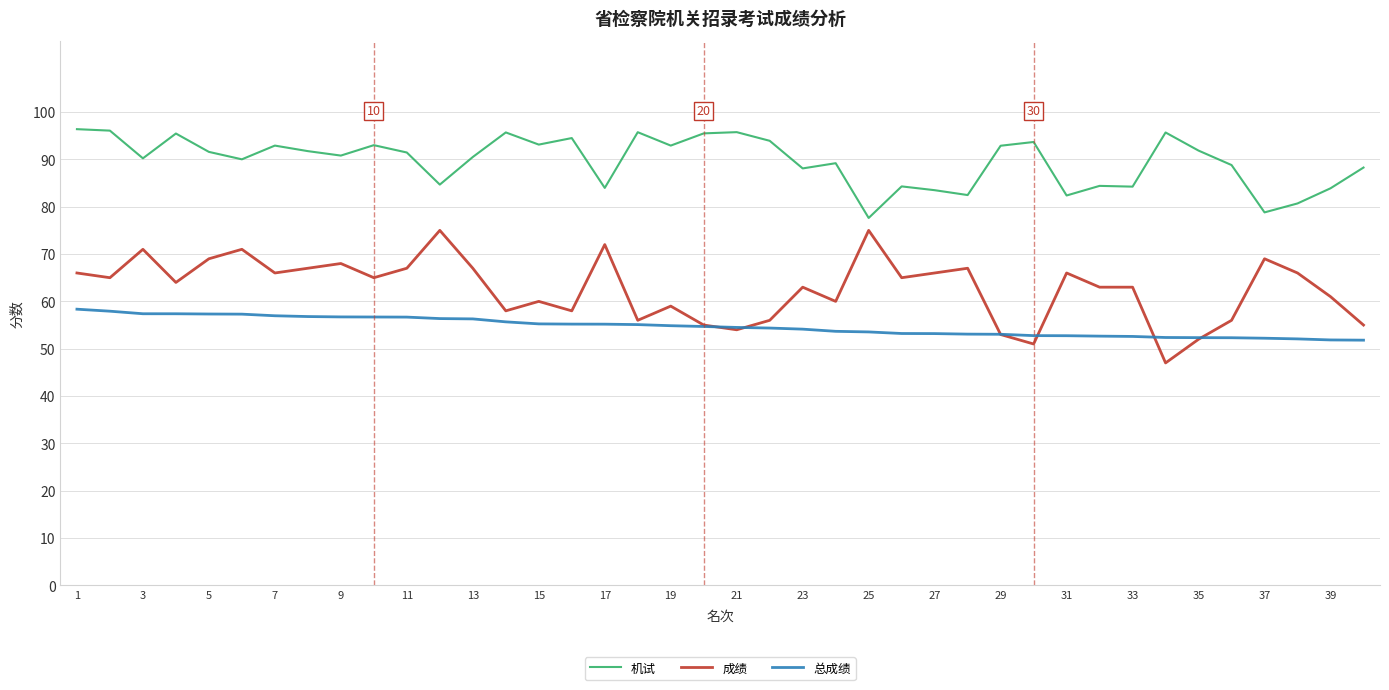

Is this an area chart (filled region under the line)?

No